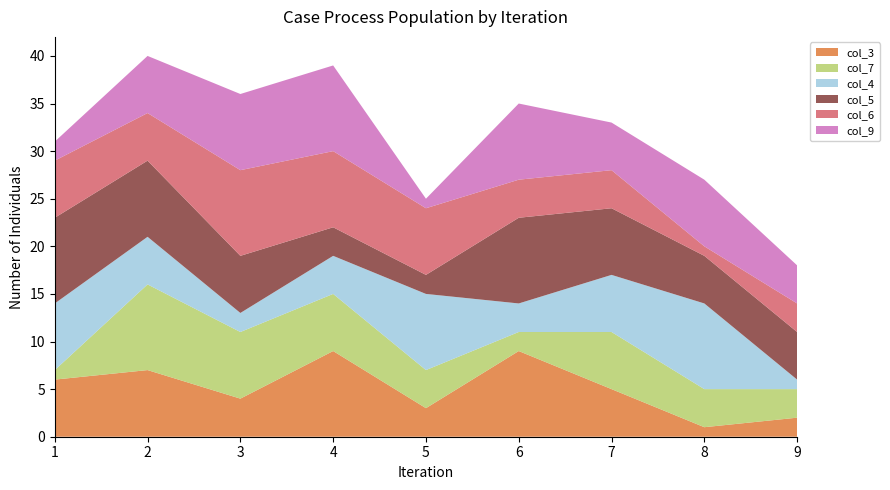

Reading right to left, transcribe all the data shown in this chart.

col_3: 2	1	5	9	3	9	4	7	6
col_7: 3	4	6	2	4	6	7	9	1
col_4: 1	9	6	3	8	4	2	5	7
col_5: 5	5	7	9	2	3	6	8	9
col_6: 3	1	4	4	7	8	9	5	6
col_9: 4	7	5	8	1	9	8	6	2